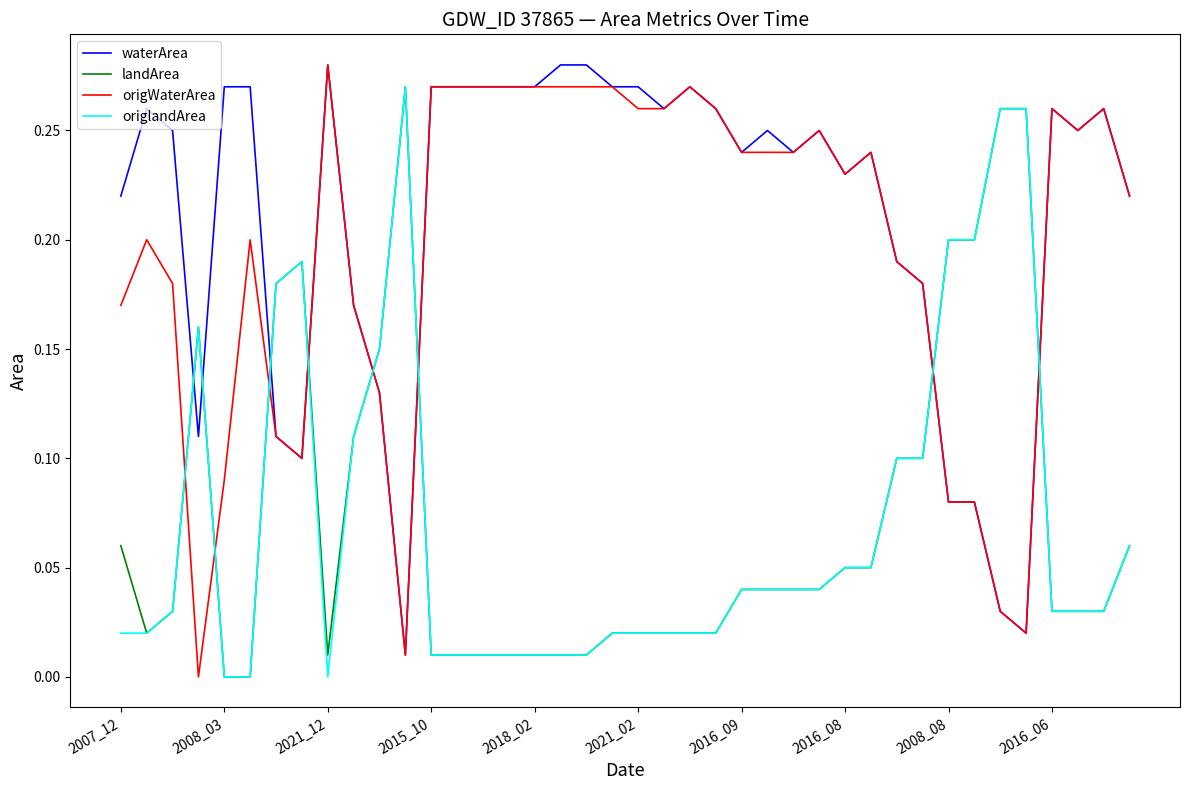

How many times do waterArea and landArea cross each other?

8